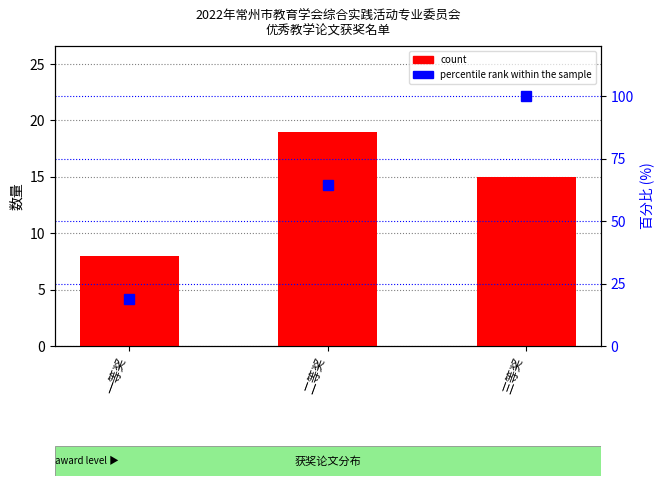

What is the value of the count bar at the 2nd from the left?

19.0